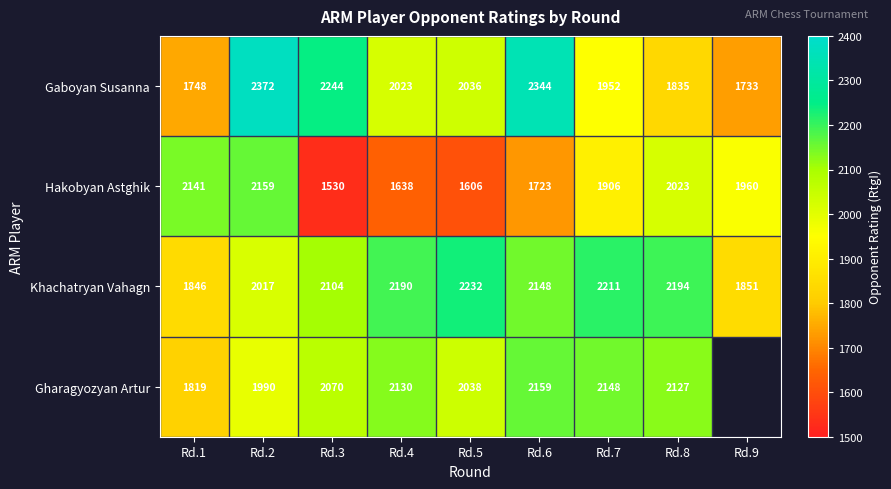

Which category has the lowest value across all series?

Rd.3